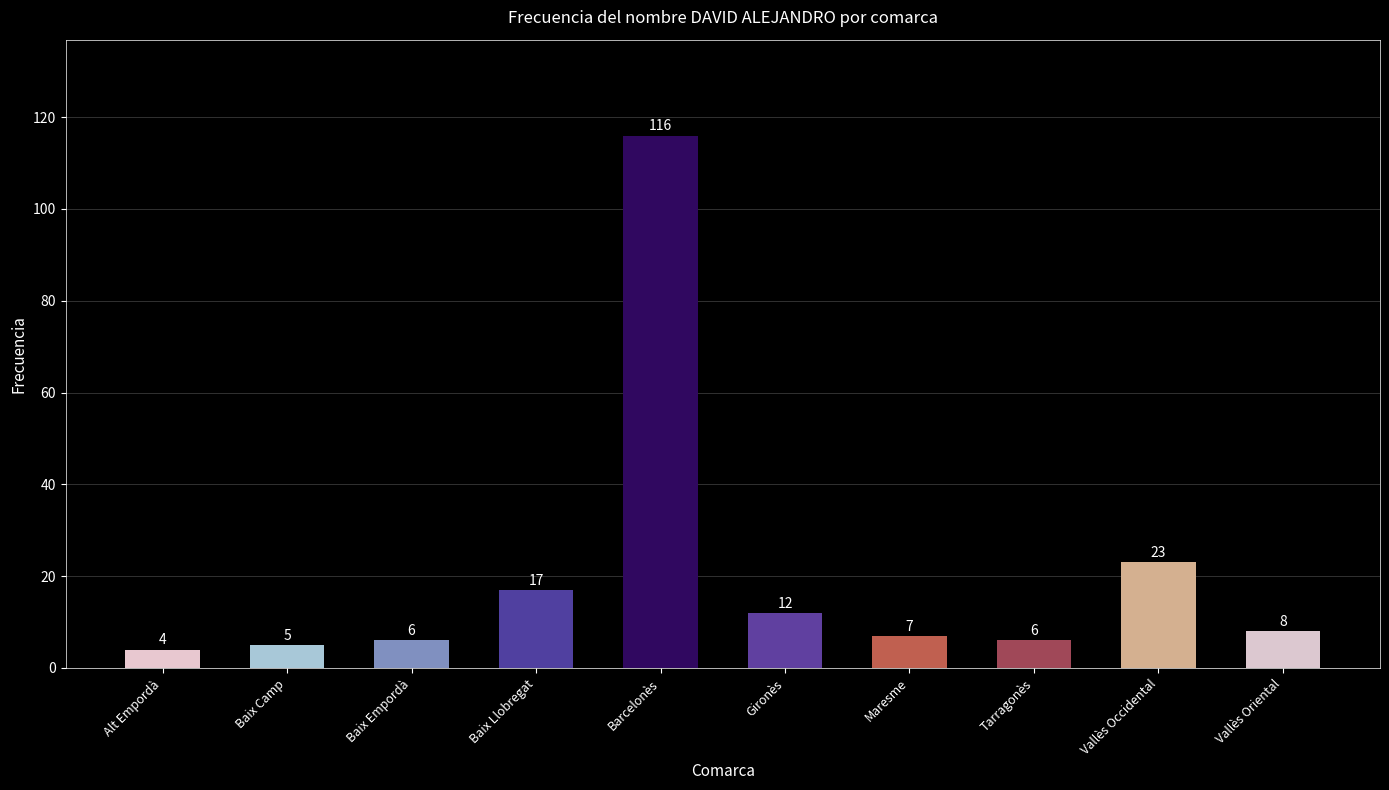

Reading left to right, extract all data points from this chart.

Alt Empordà=4	Baix Camp=5	Baix Empordà=6	Baix Llobregat=17	Barcelonès=116	Gironès=12	Maresme=7	Tarragonès=6	Vallès Occidental=23	Vallès Oriental=8